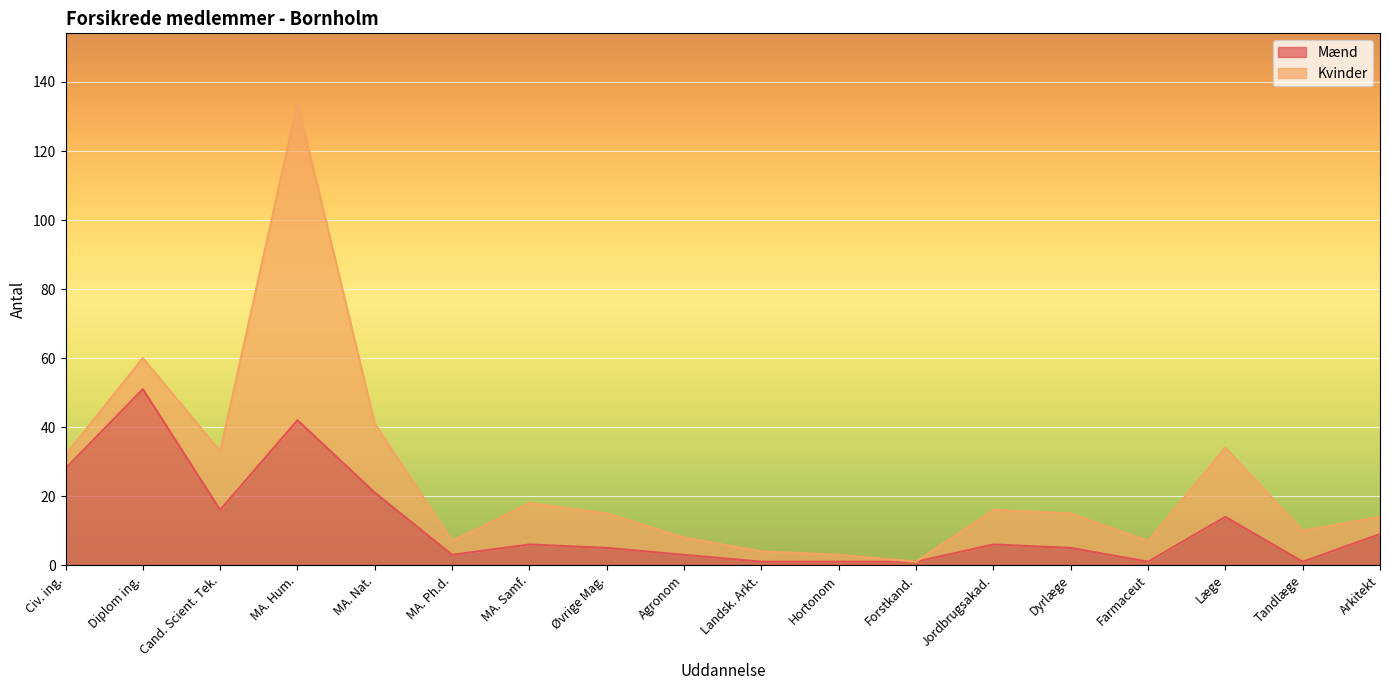

Reading left to right, what are all the values shown in this chart?

Civ. ing.=28	Diplom ing.=51	Cand. Scient. Tek.=16	MA. Hum.=42	MA. Nat.=21	MA. Ph.d.=3	MA. Samf.=6	Øvrige Mag.=5	Agronom=3	Landsk. Arkt.=1	Hortonom=1	Forstkand.=1	Jordbrugsakad.=6	Dyrlæge=5	Farmaceut=1	Læge=14	Tandlæge=1	Arkitekt=9